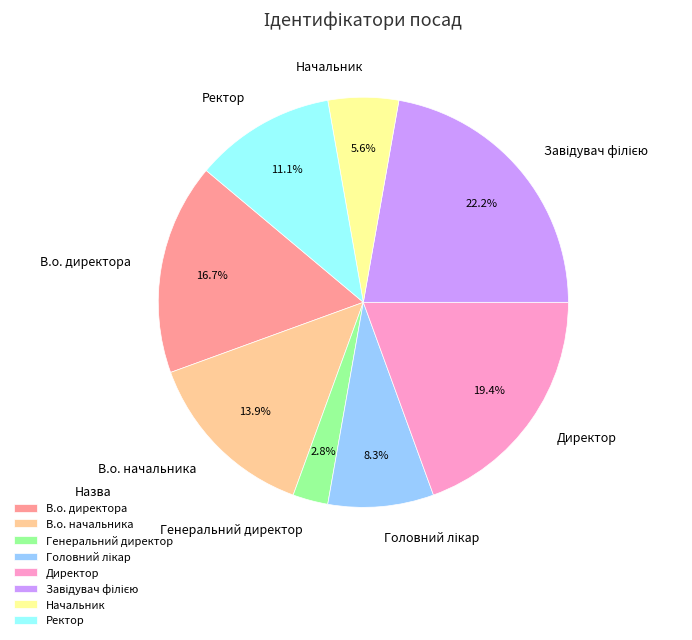

How many slices are in this pie chart?

8